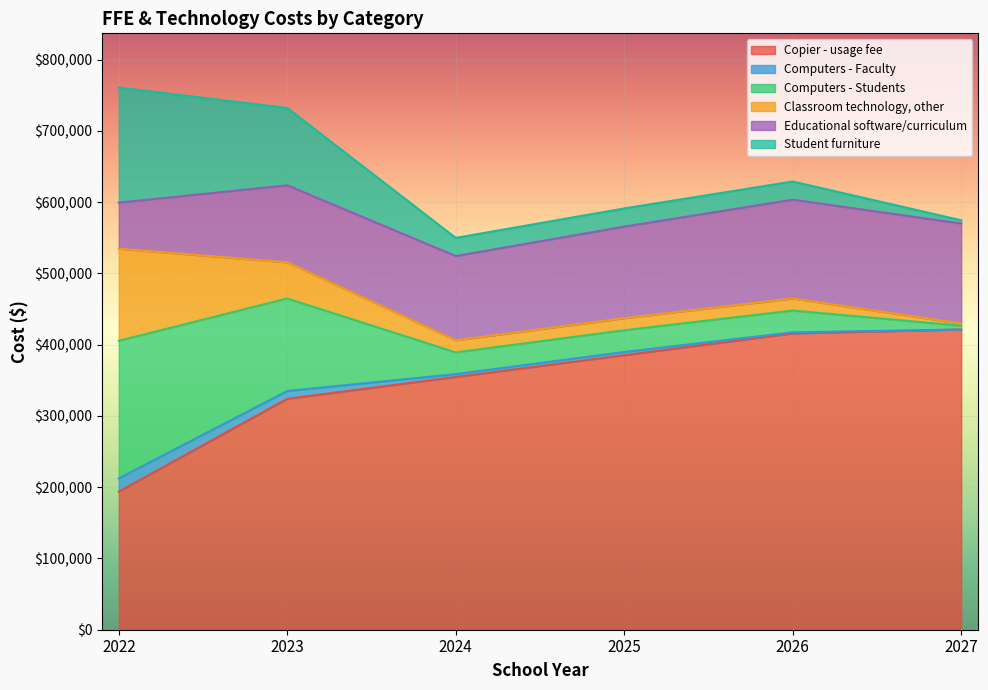

What is the sum of the Student furniture values at 2026 and 2023?

134000